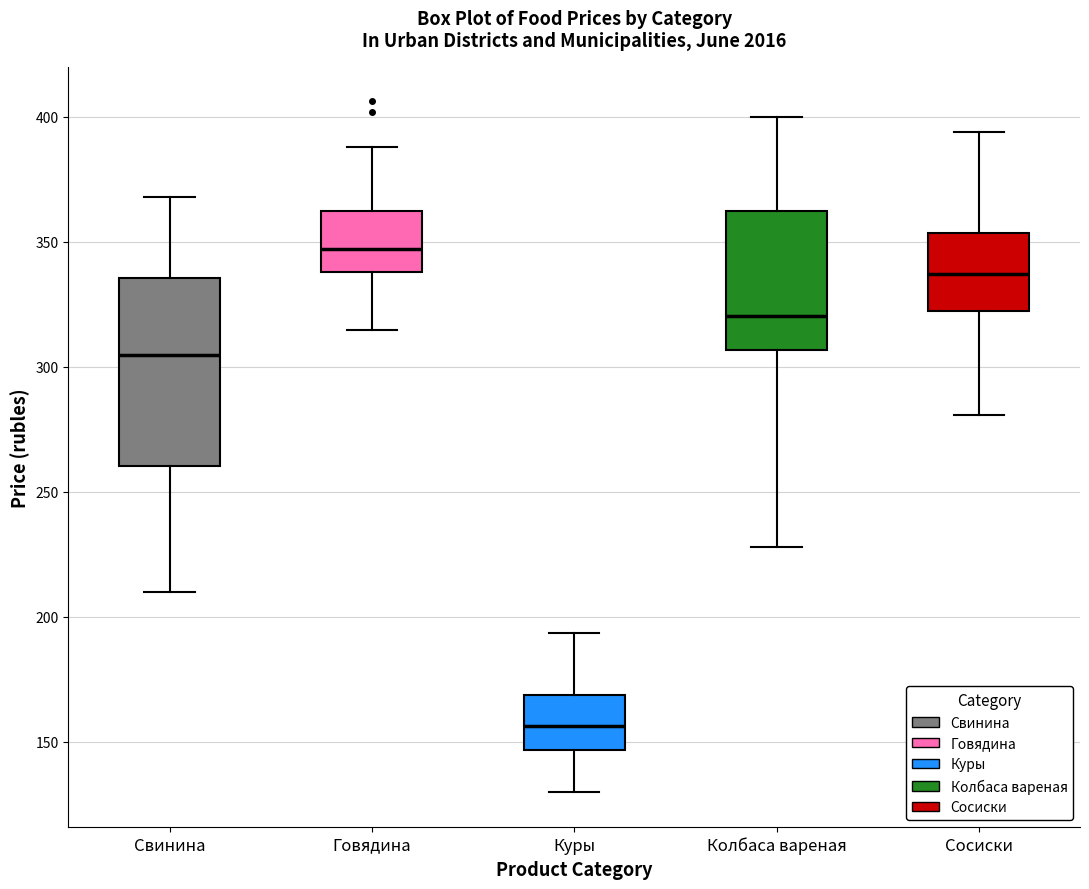

Where does the lower whisker of the box for Говядина end on the y-axis? The values are not printed on the chart, so give them approximately, as read against the axis.

315